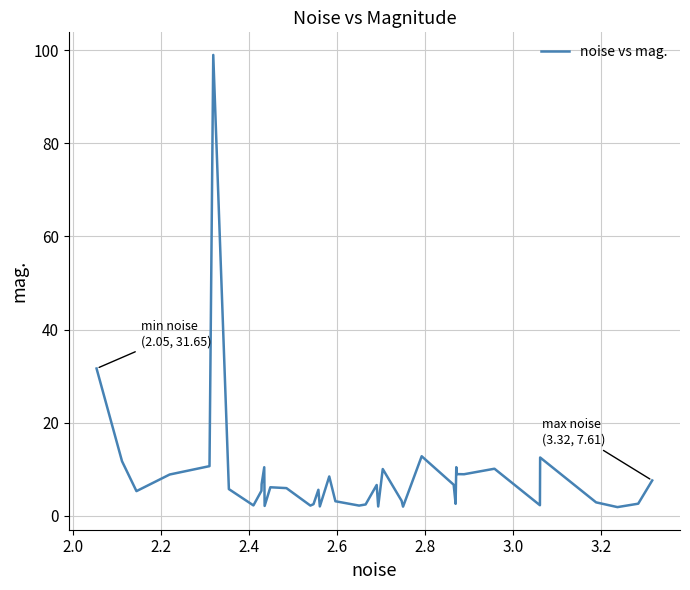

What is the maximum value shown in the chart?

99.0